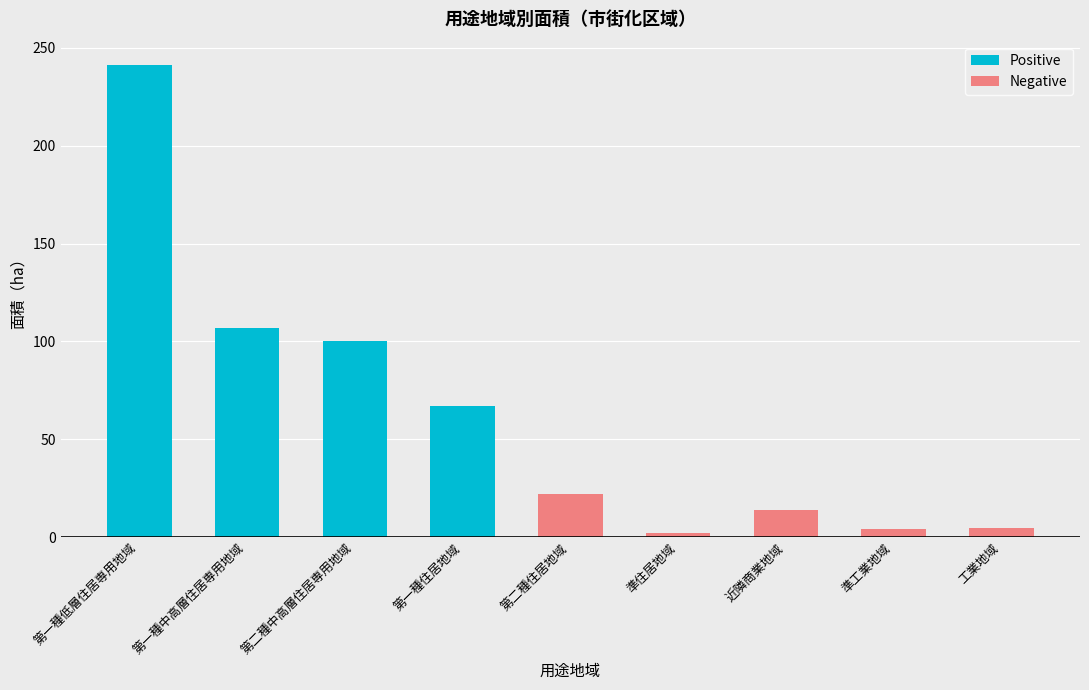

What is the label of the 9th bar from the right?

第一種低層住居専用地域